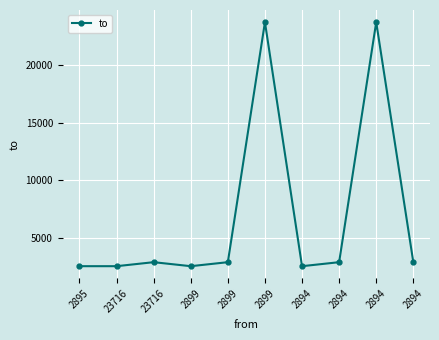

What is the sum of the values at 2899 and 2899?

26611